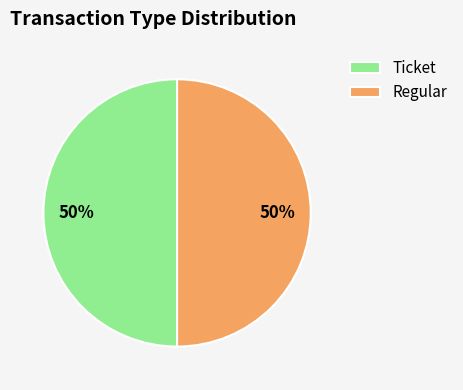

What is the ratio of the value at Ticket to the value at Regular?

1.0